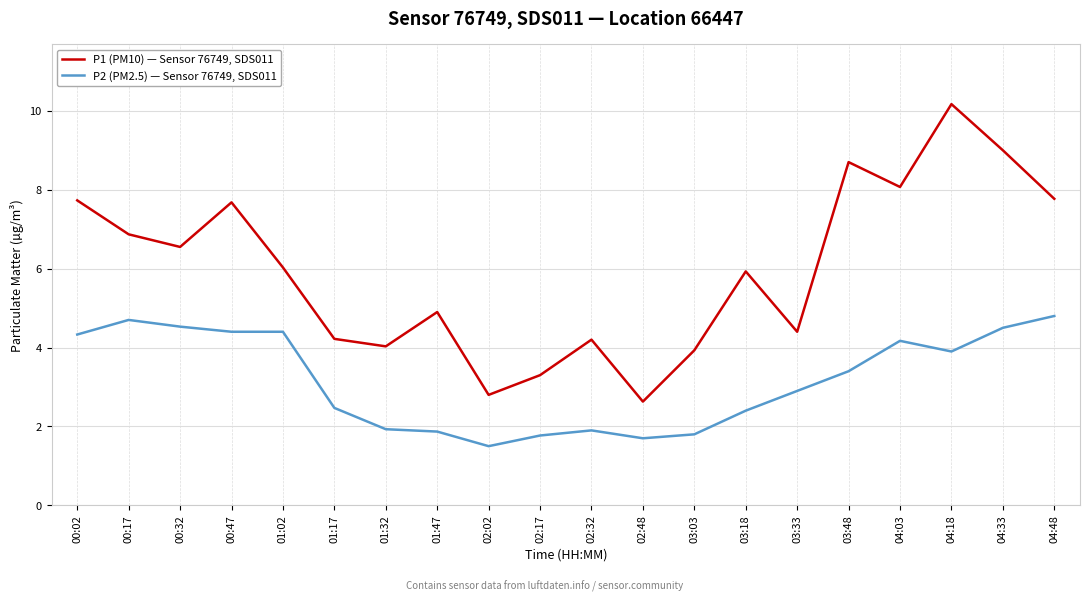

What is the lowest value of the P2 (PM2.5) — Sensor 76749, SDS011 series?

1.5